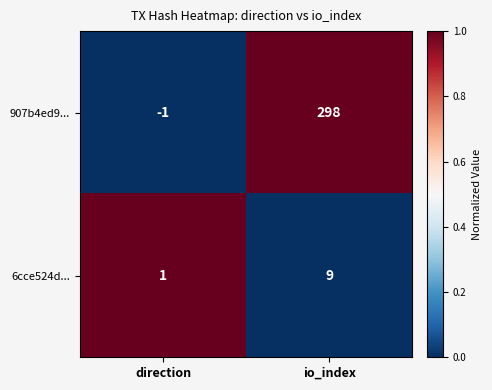

What is the average value of the 6cce524d... series?

5